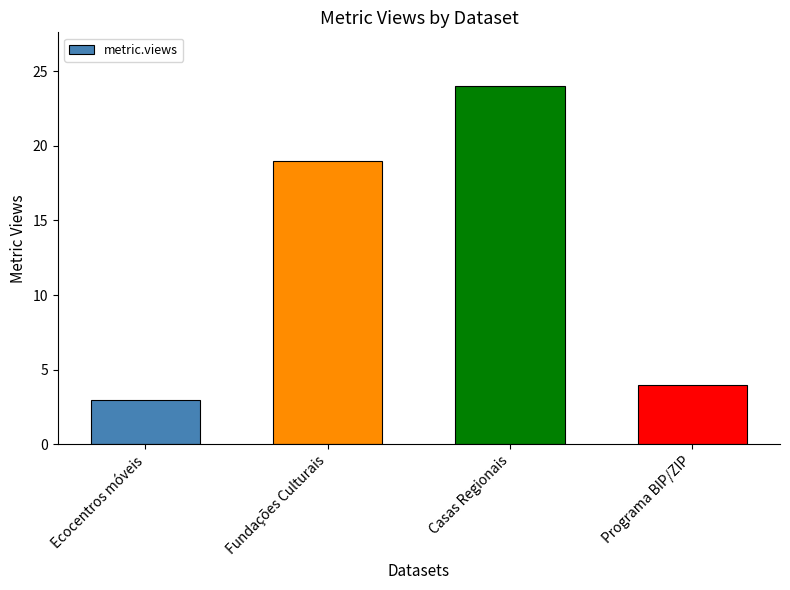

What value does the data have at Fundações Culturais, to the nearest 5?

20